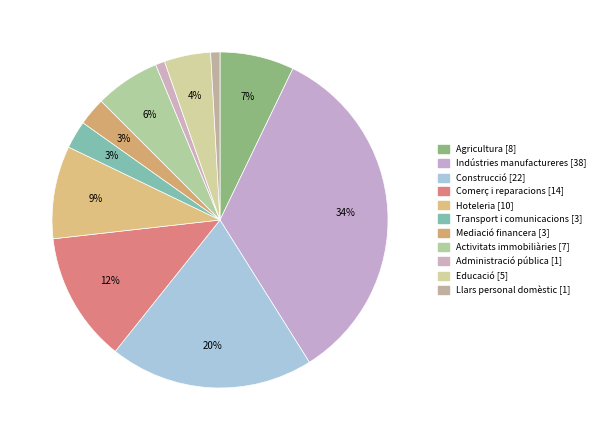

How many slices are in this pie chart?

11